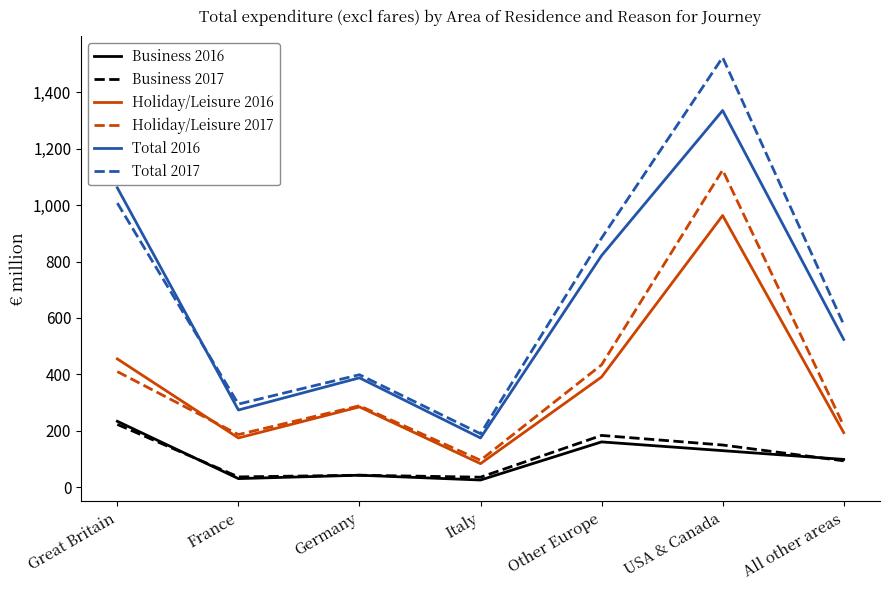

Where is the first local minimum for Total 2016?

France